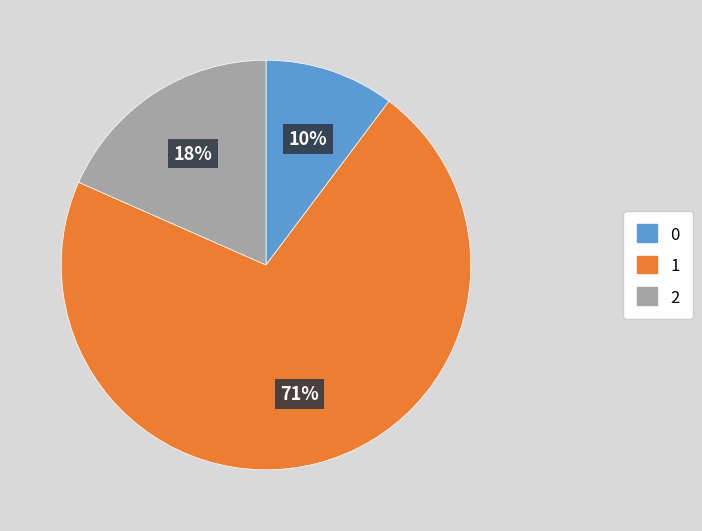

Does any single category account for the majority?

Yes